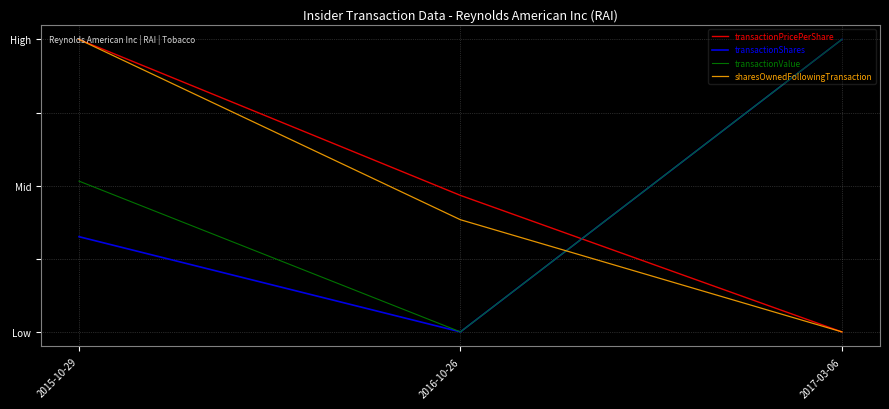

What is the sum of all transactionValue values?

1.5